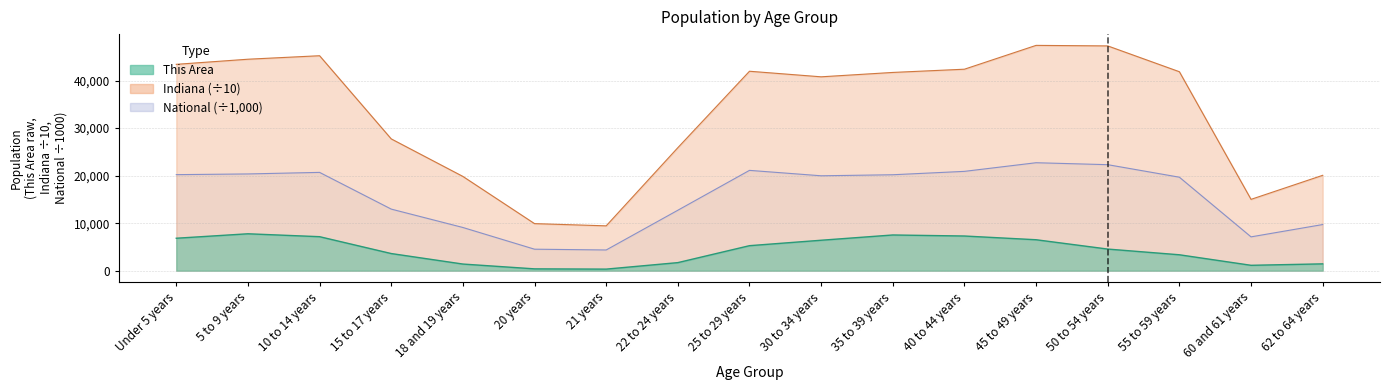

At which category does Indiana reach its first local valley?

21 years